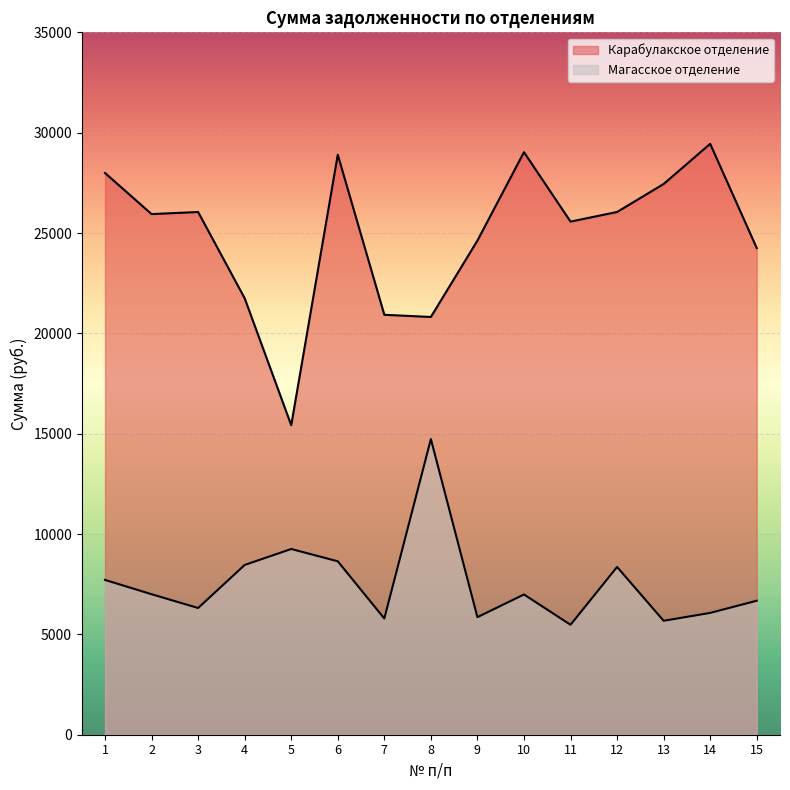

True or false: Карабулакское отделение and Магасское отделение intersect in this chart.

False